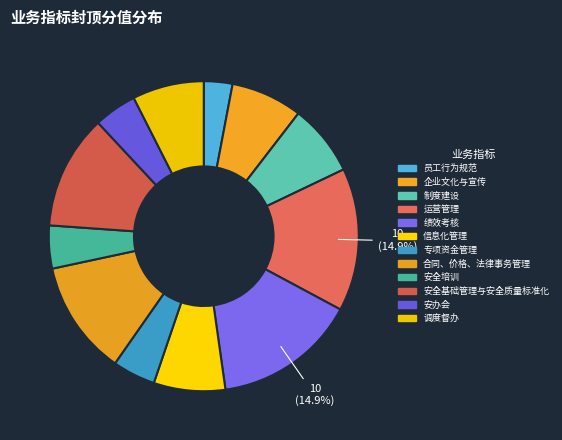

What is the smallest slice in the pie chart?

员工行为规范